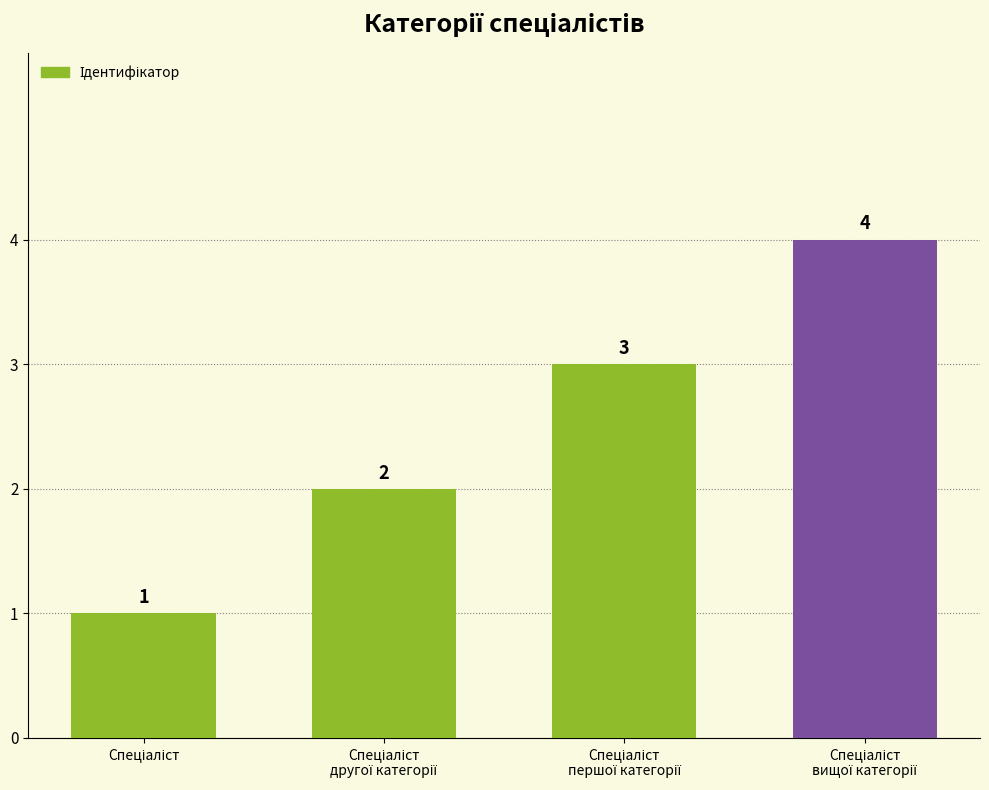

What is the maximum value shown in the chart?

4